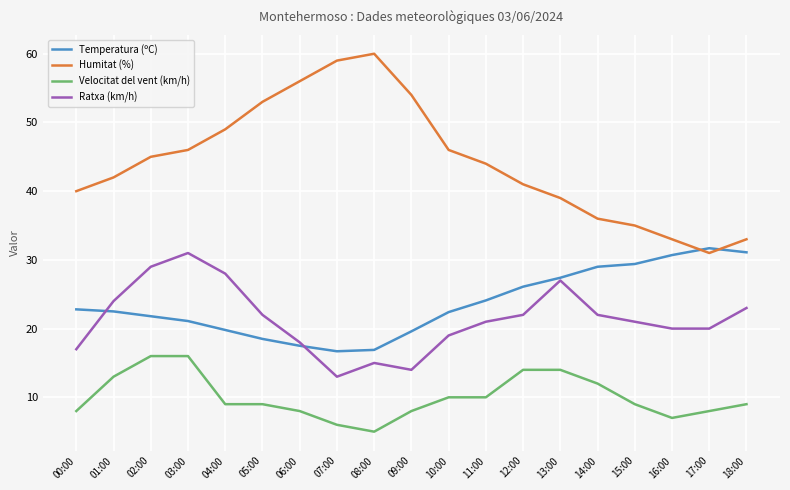

Rank the series at 09:00 from lowest to highest value.

Velocitat del vent (km/h), Ratxa (km/h), Temperatura (ºC), Humitat (%)